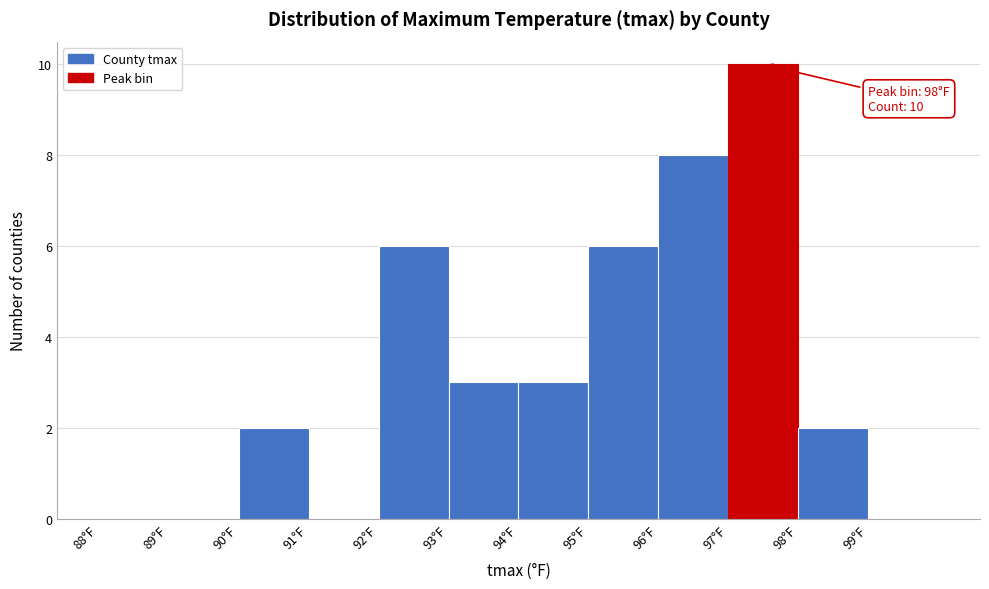

Which range on the x-axis has the tallest bar?

97 to 98